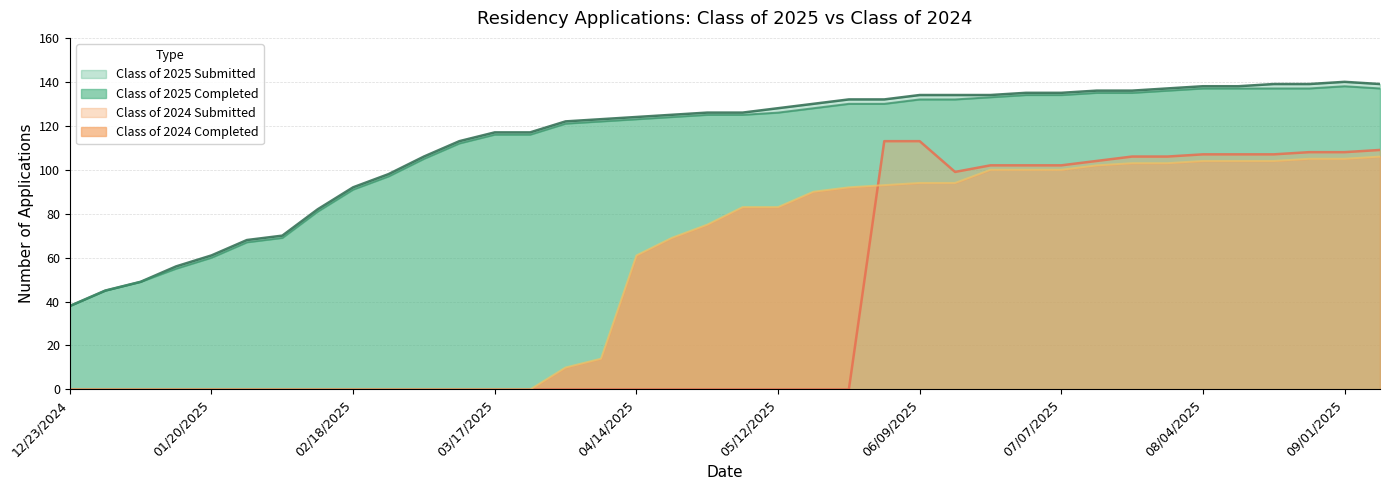

What is the sum of the Class of 2024 Completed values at 12/30/2024 and 07/21/2025?

103